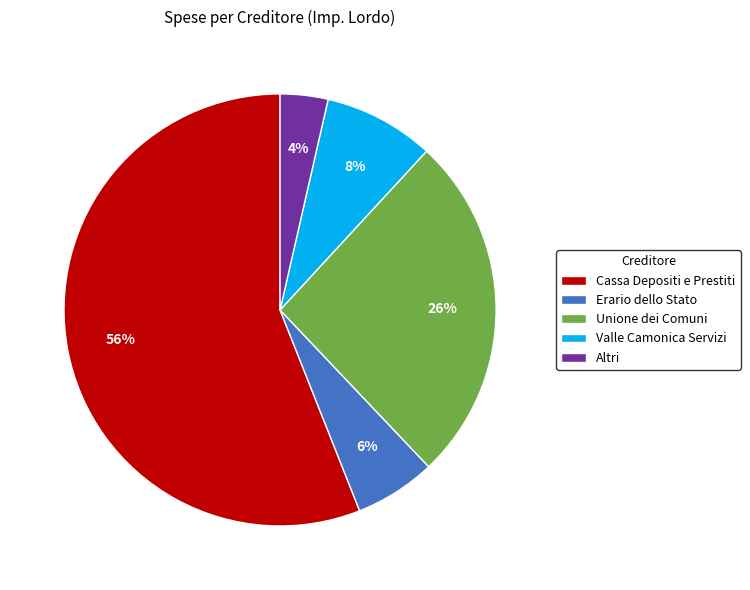

To the nearest percent, what percentage of the pie is Valle Camonica Servizi?

8%